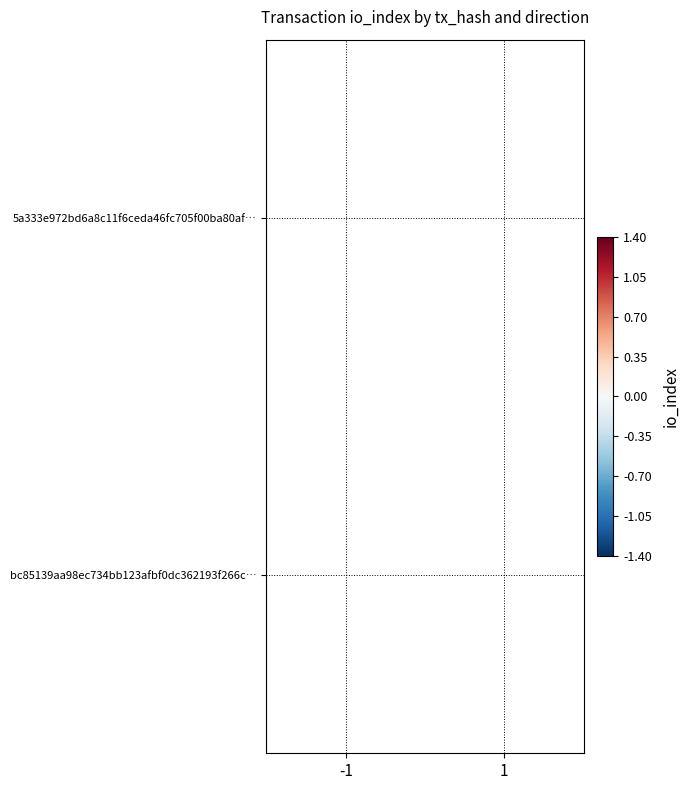

What is the greatest value displayed?

1.4